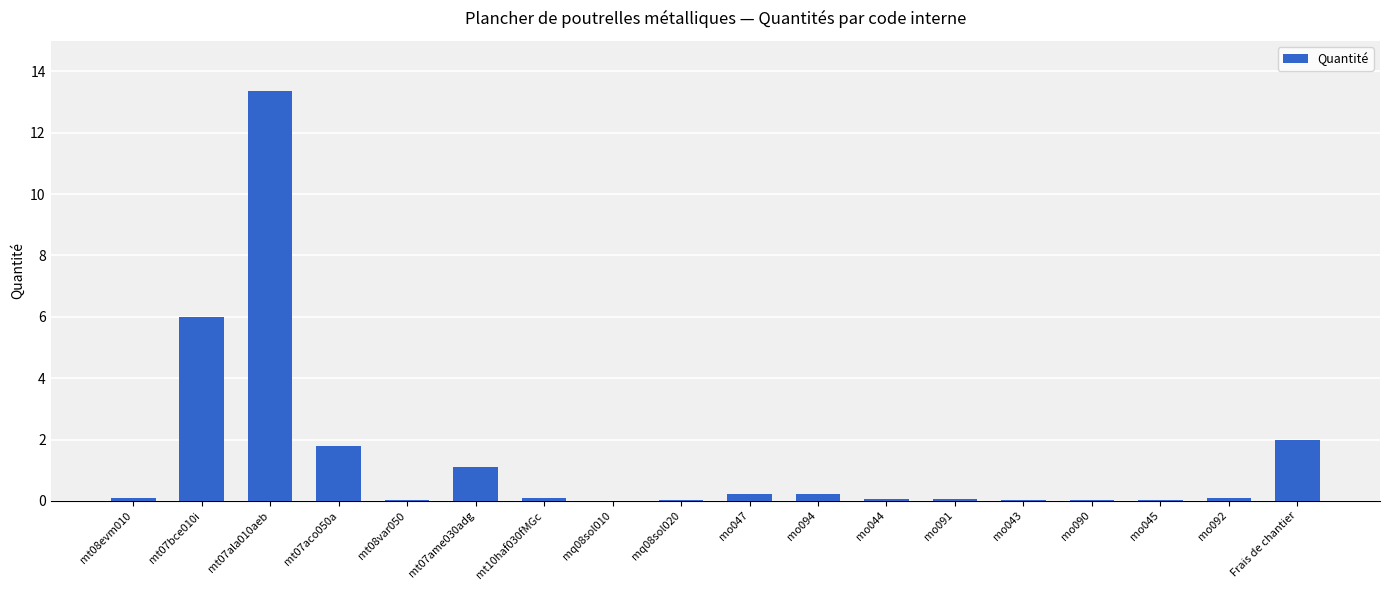

Is it true that the value at mt07ala010aeb is 20.5?

False